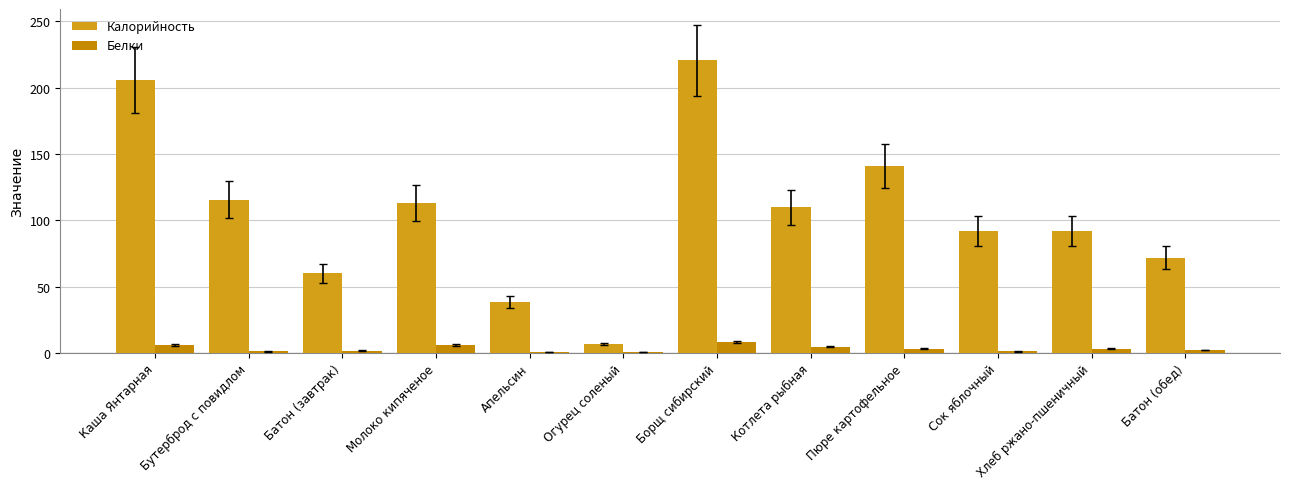

Read the Белки value at Котлета рыбная.

4.6